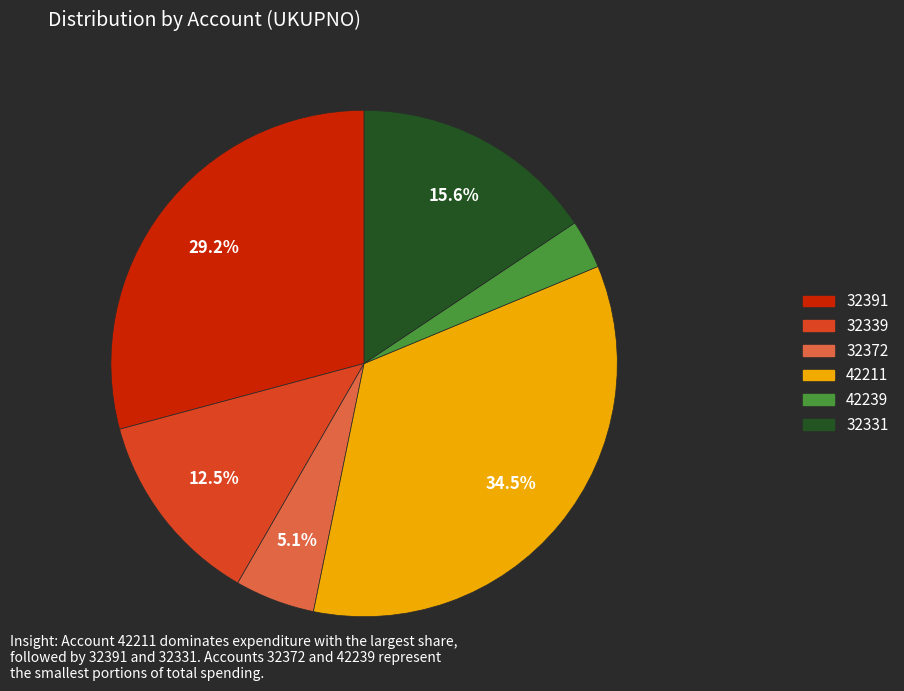

Which category has the biggest portion of the pie?

42211